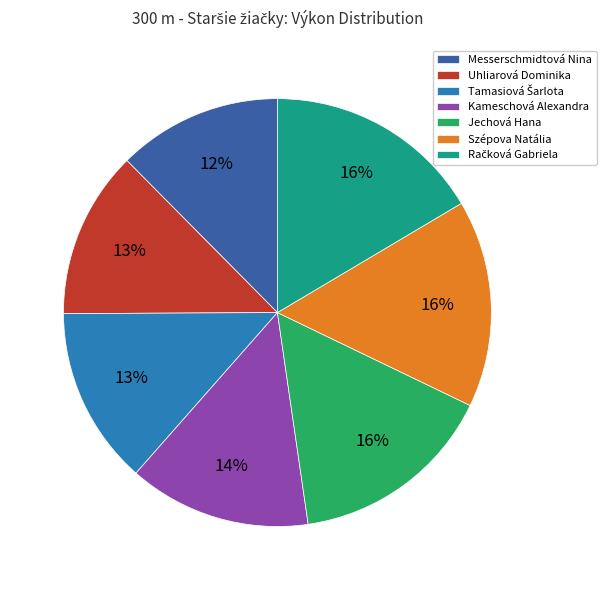

Combined, do Uhliarová Dominika and Messerschmidtová Nina account for over 50%?

No